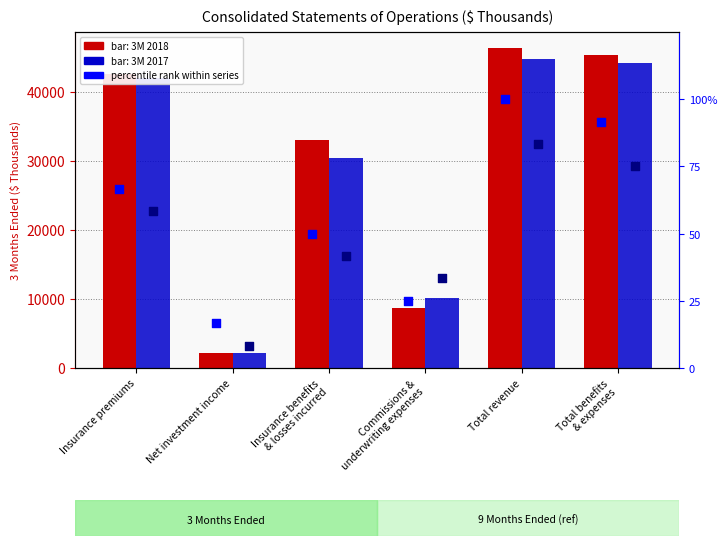

Which series has the widest spread of Y values?

3M 2018